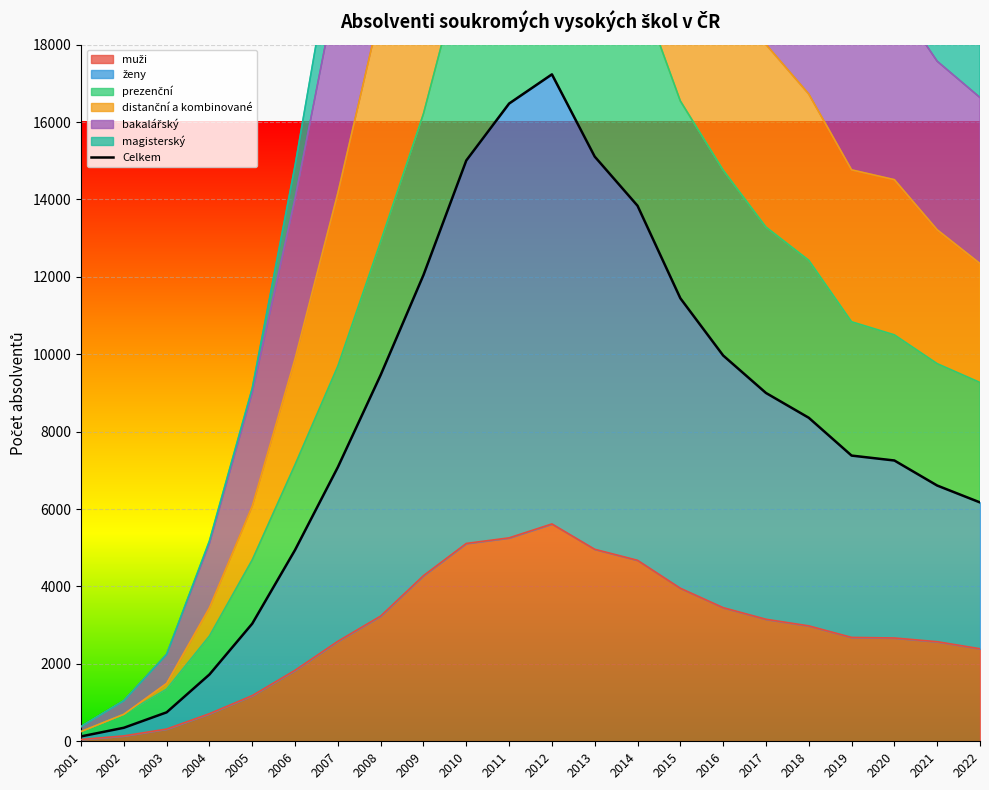

What is the total value across all series at 2019?

77317